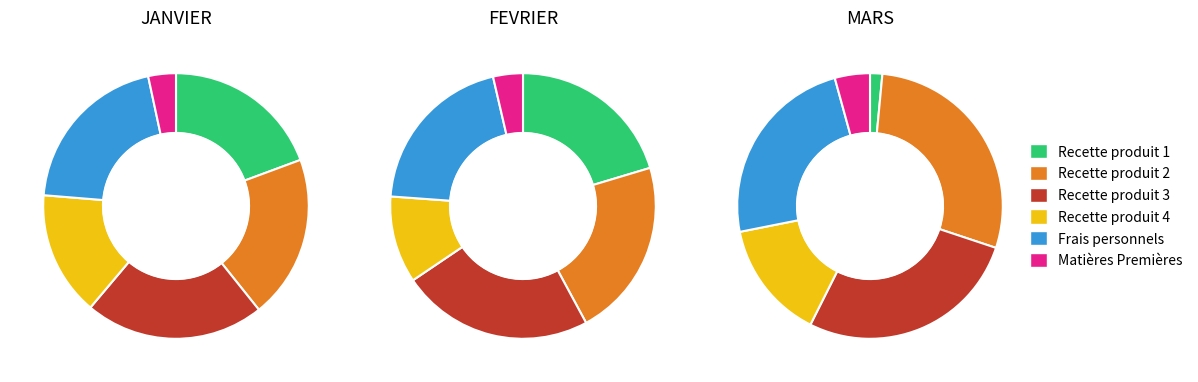

Does 1 represent more than half of the total?

No